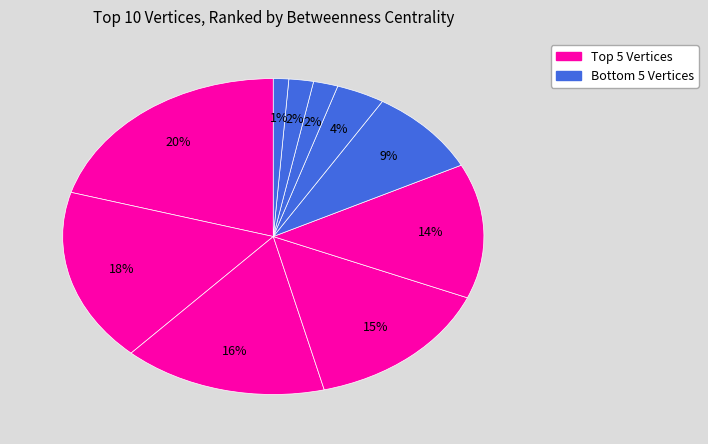

Does any single category account for the majority?

No